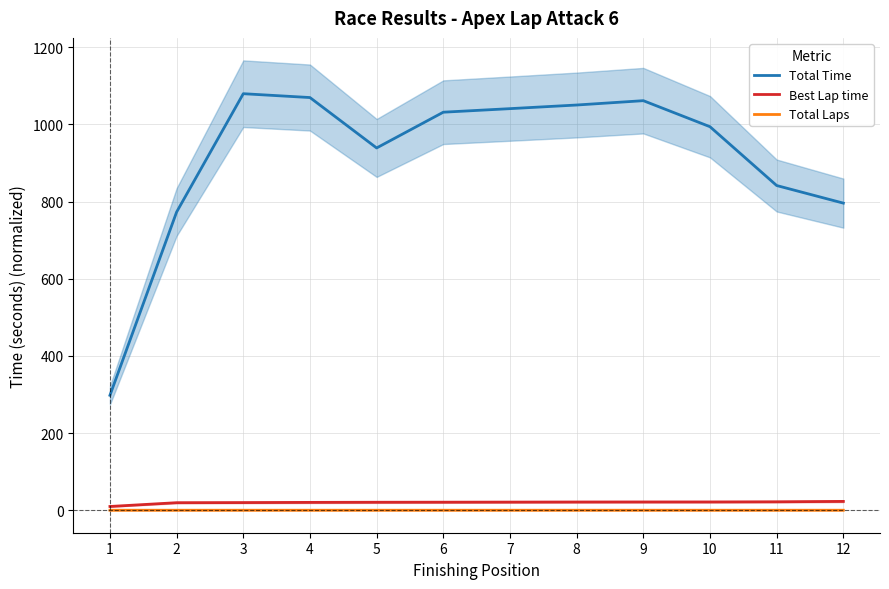

At how many categories does at least one series exceed 783?

10